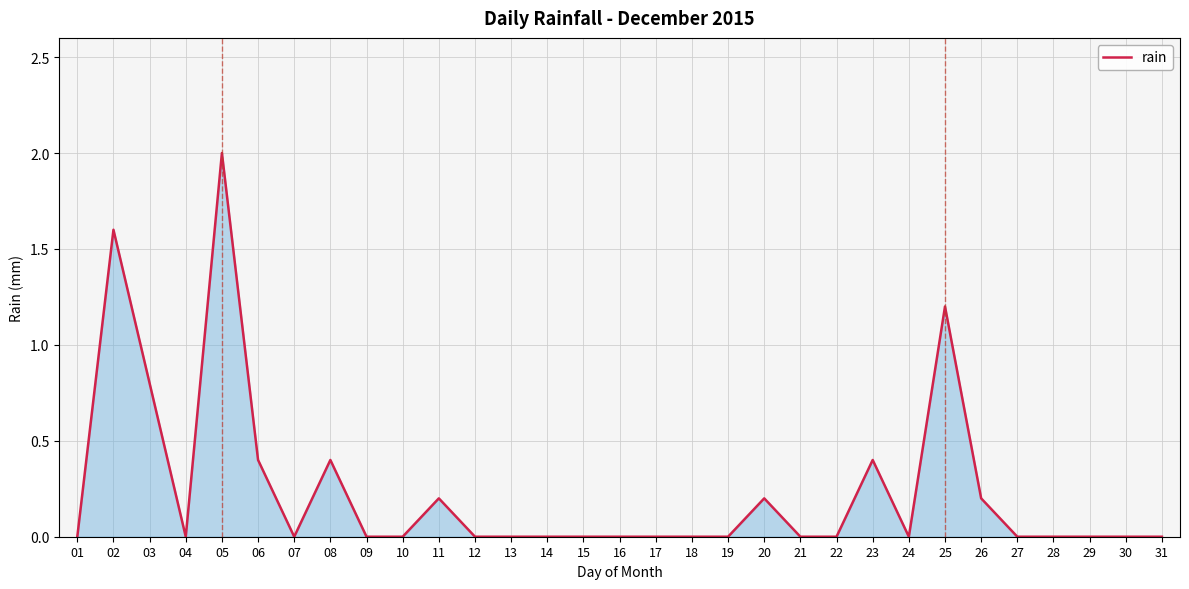

What is the difference between the maximum and minimum values?

2.0